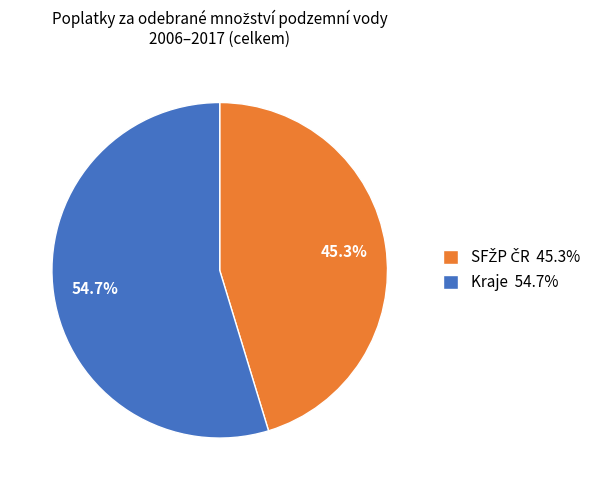

Which category accounts for the majority?

Kraje 54.7%